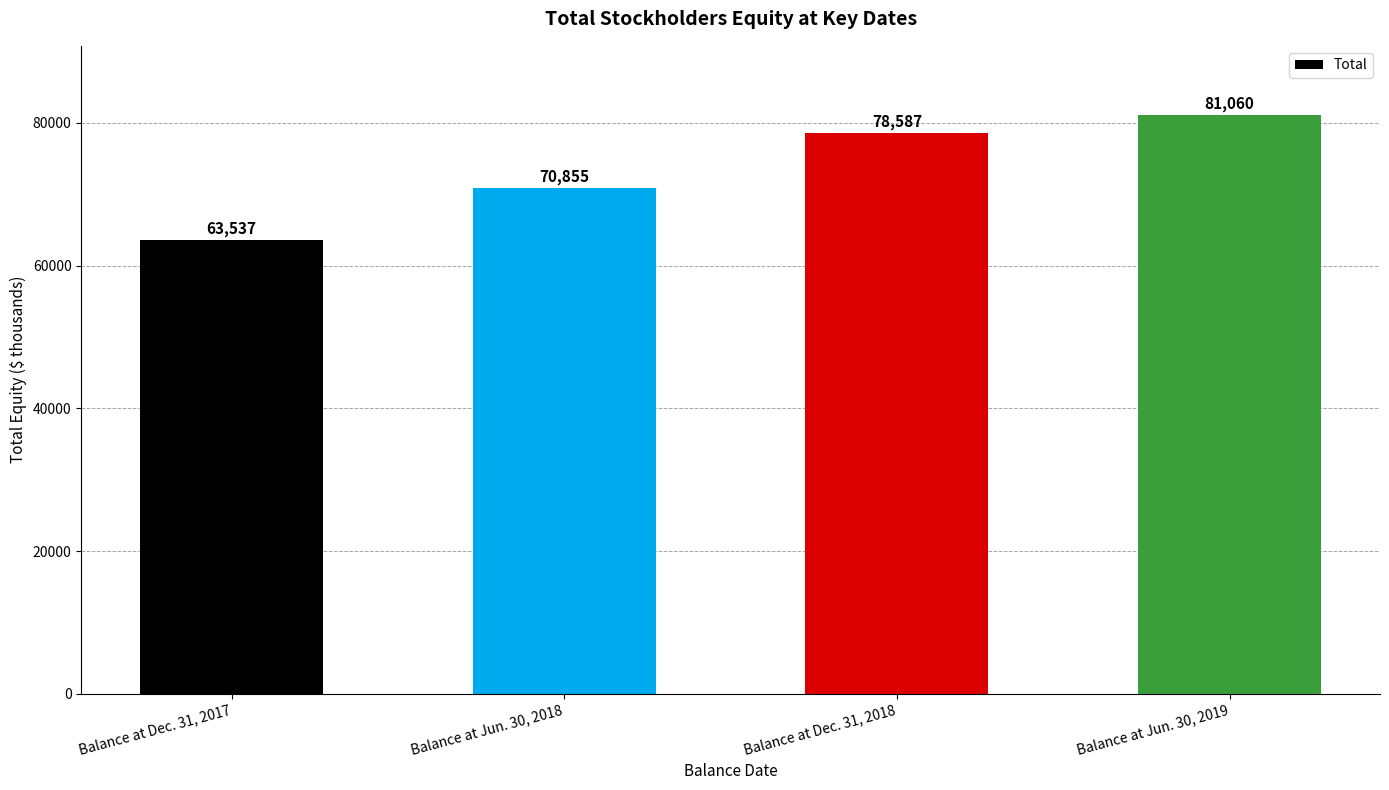

What is the change in value from Balance at Jun. 30, 2018 to Balance at Jun. 30, 2019?

+10205